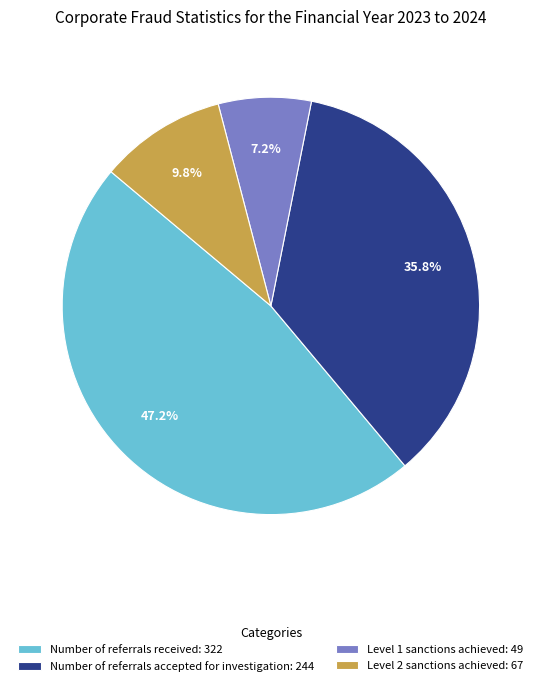

To the nearest percent, what is the average slice percentage?

25%